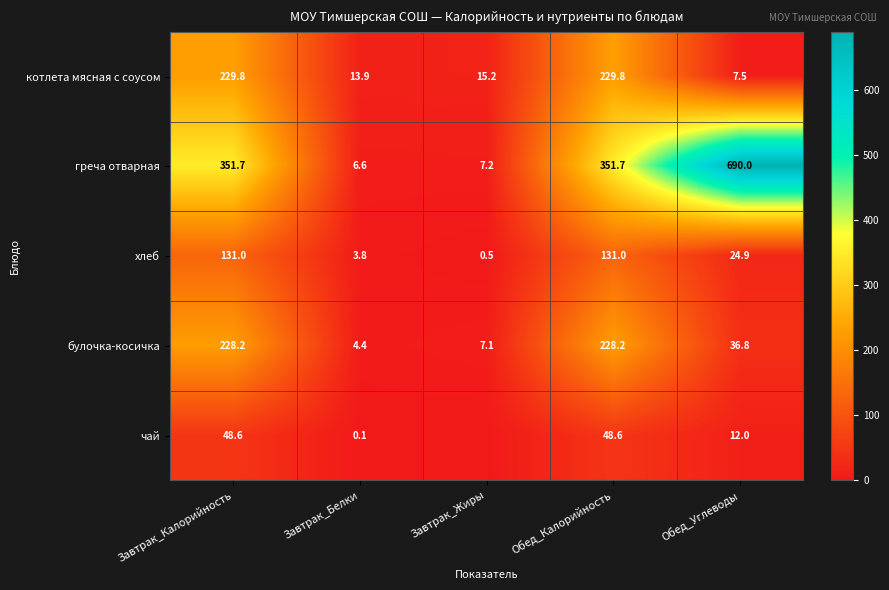

Is the value of греча отварная at Завтрак_Жиры greater than the value of чай at Завтрак_Белки?

Yes